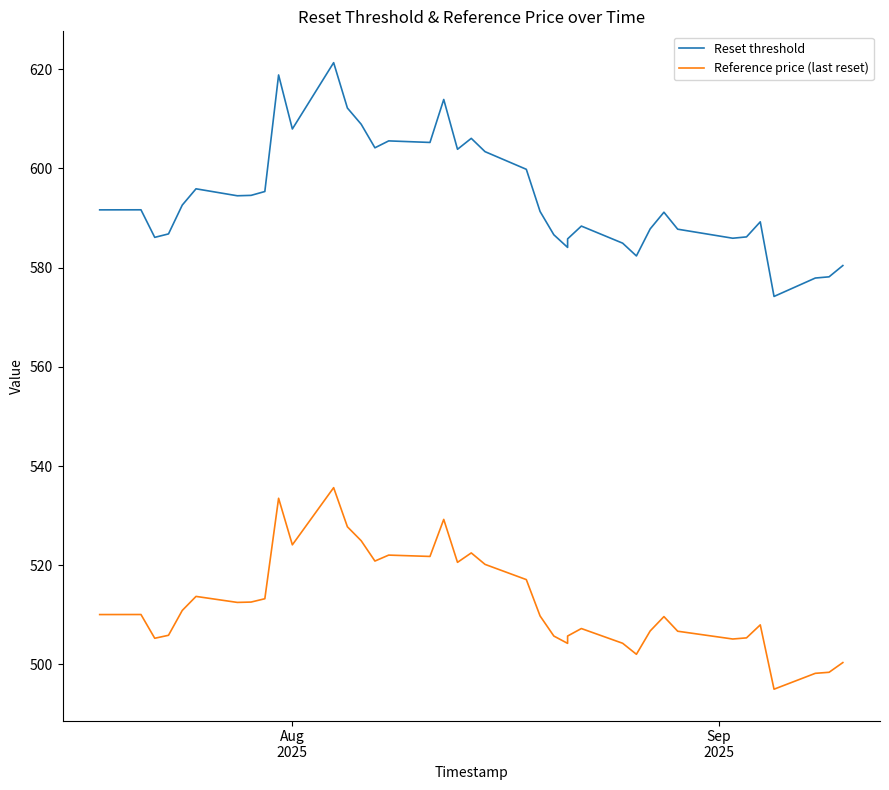

What is the difference between the maximum and minimum values in the Reset threshold series?

47.1